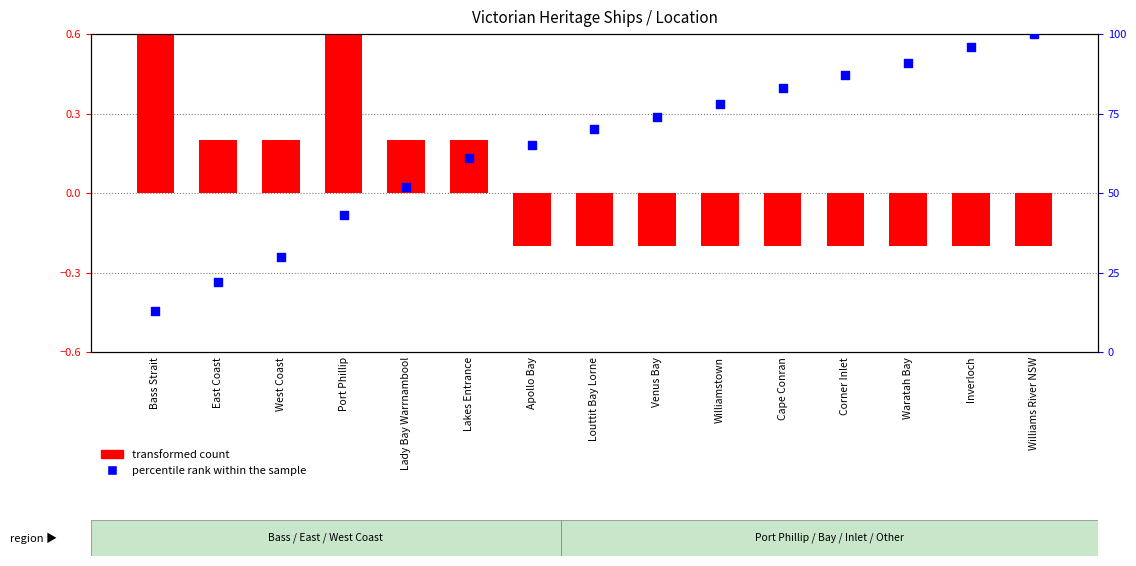

Which series reaches the maximum Y coordinate?

percentile rank within the sample